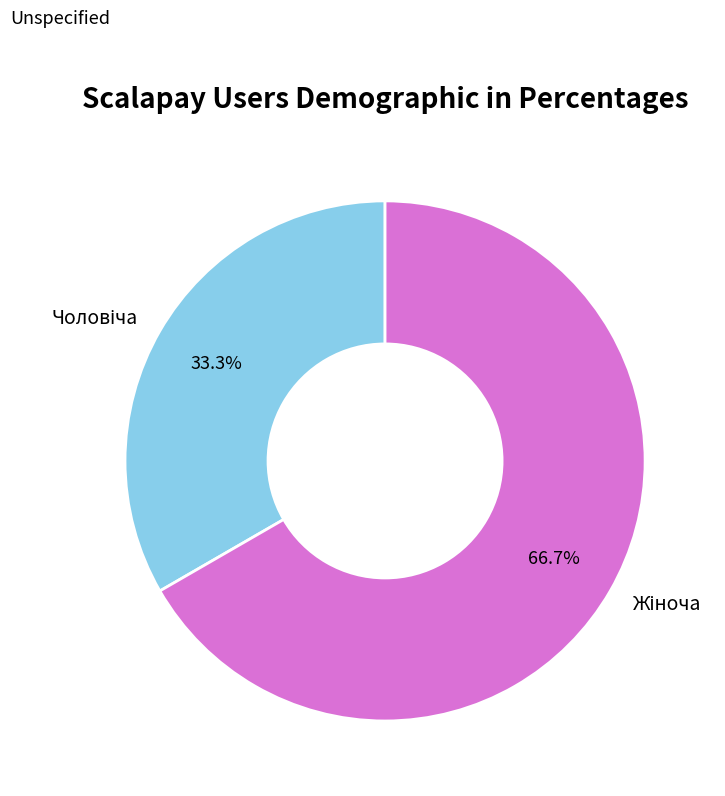

To the nearest percent, what is the difference between the largest and smallest slice percentages?

33%